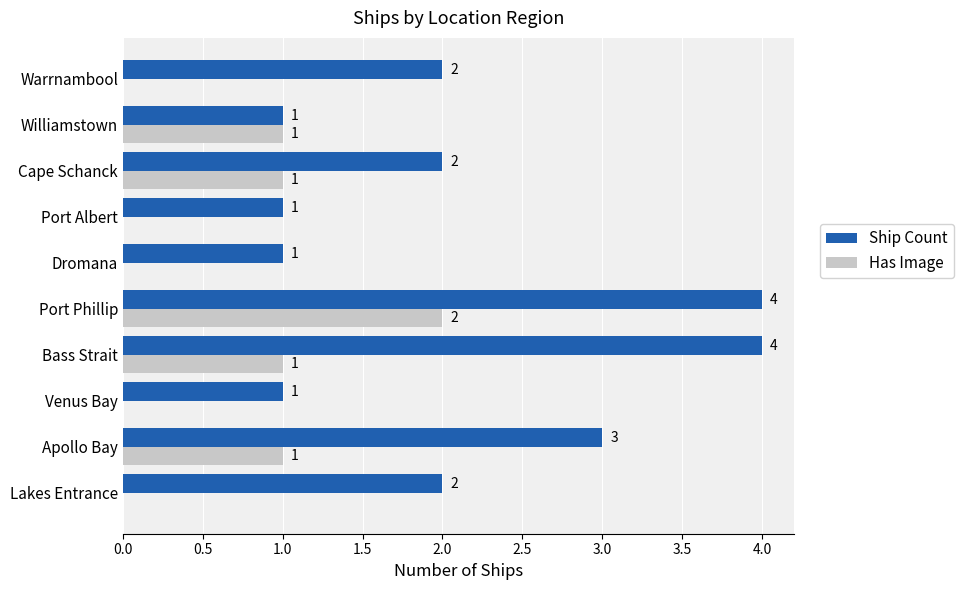

Which series has the widest spread of values?

Ship Count